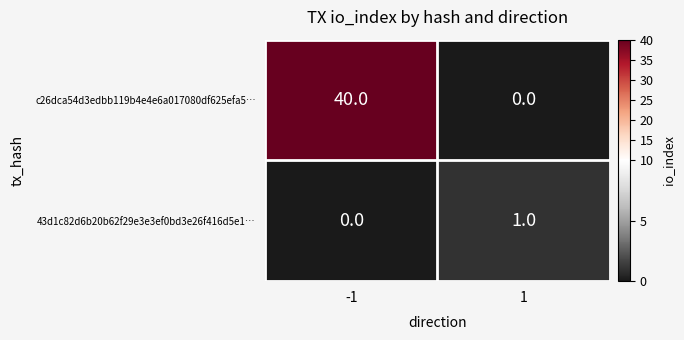

Is it true that c26dca54d3edbb119b4e4e6a017080df625efa5… equals 56 at -1?

False